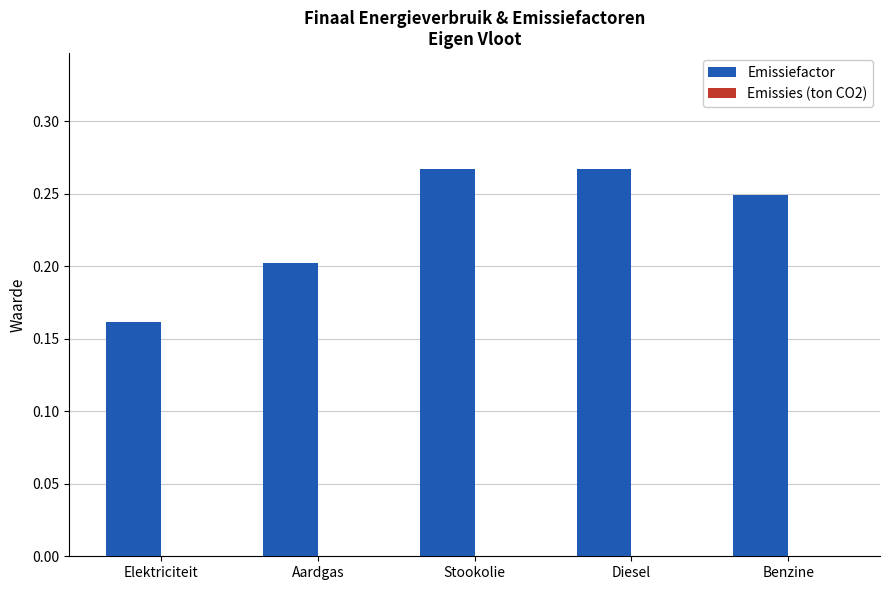

What is the sum of the values at Diesel and Stookolie?

0.5